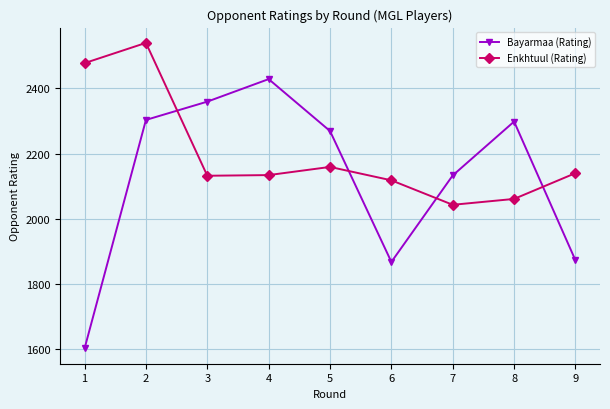

How many series are shown in this chart?

2